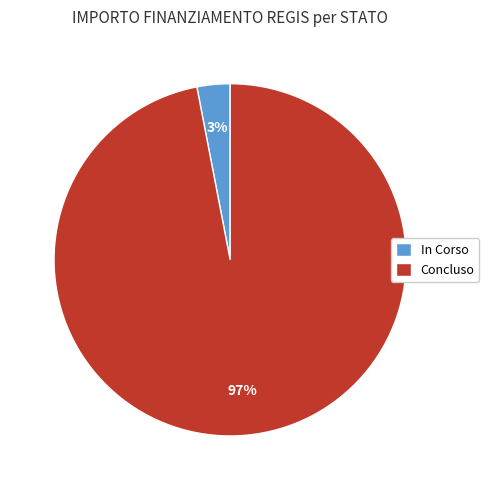

To the nearest percent, what is the average slice percentage?

50%